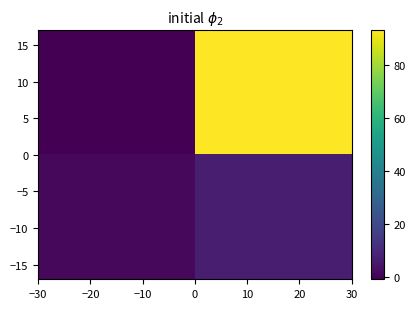

At how many categories does at least one series exceed 83?

1